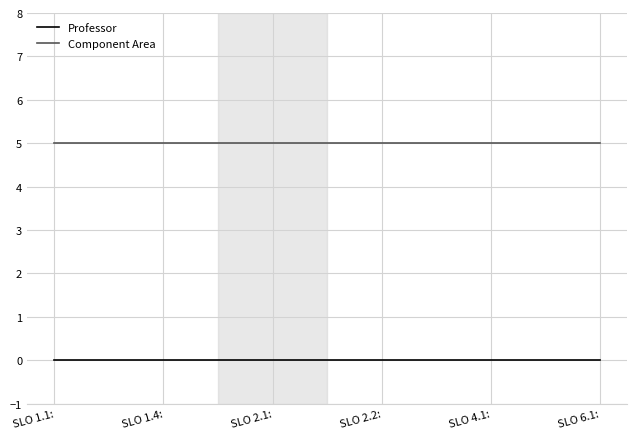

How many lines are shown in the chart?

2